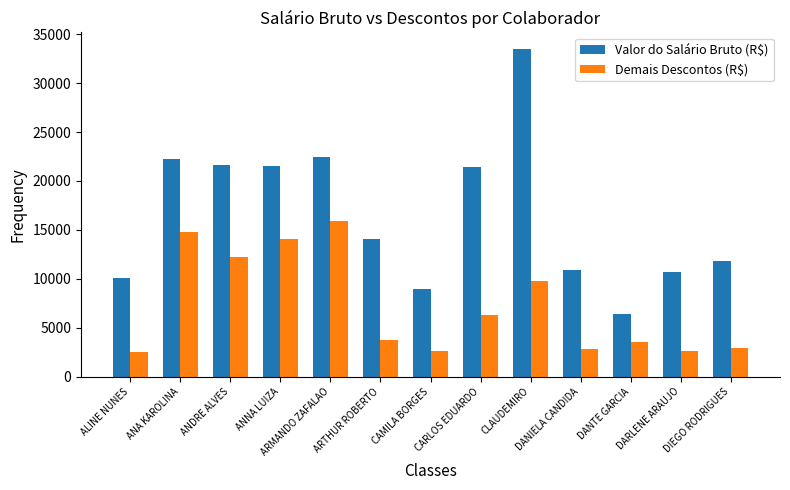

What is the sum of the Demais Descontos (R$) values at ANA KAROLINA and ANDRE ALVES?

26973.3